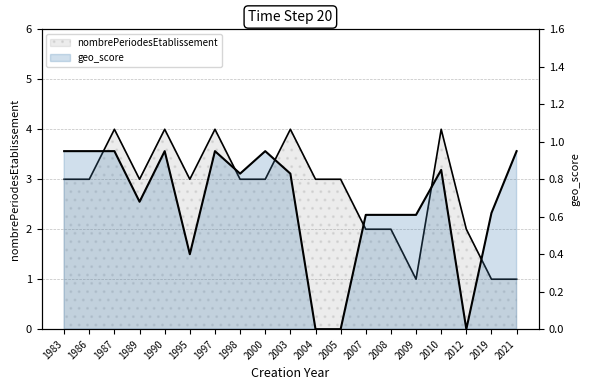

True or false: nombrePeriodesEtablissement and geo_score intersect in this chart.

False